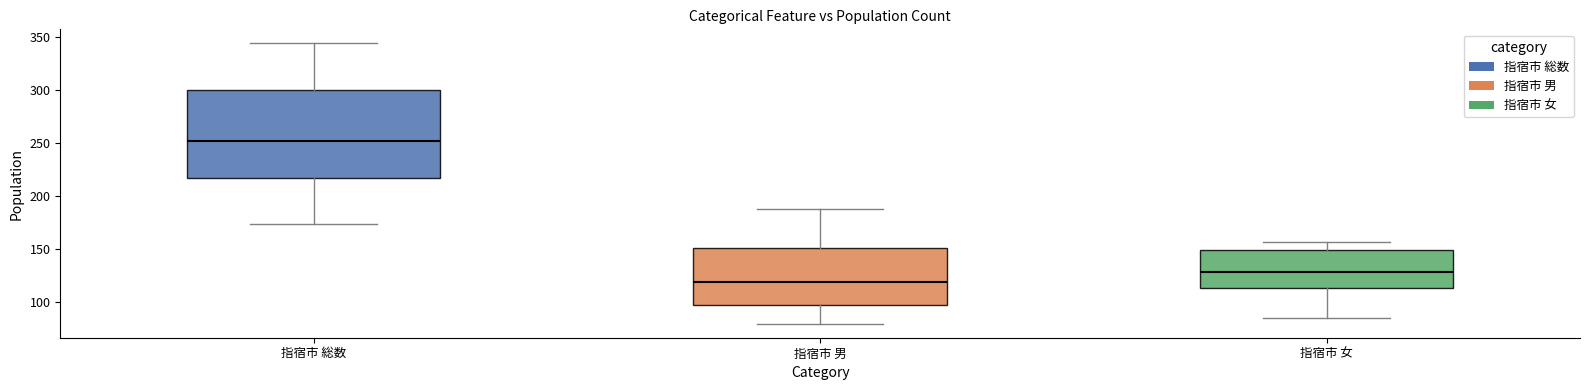

Reading left to right, transcribe this box plot: for each box, give where its median line is, the range the box spans, and where its two whiskers end, as read against the y-axis. The values are not printed on the chart, so give them approximately, as read against the axis.

指宿市 総数: median 255, box 215 to 300, whiskers 175 to 345
指宿市 男: median 120, box 95 to 150, whiskers 80 to 190
指宿市 女: median 130, box 115 to 150, whiskers 85 to 155